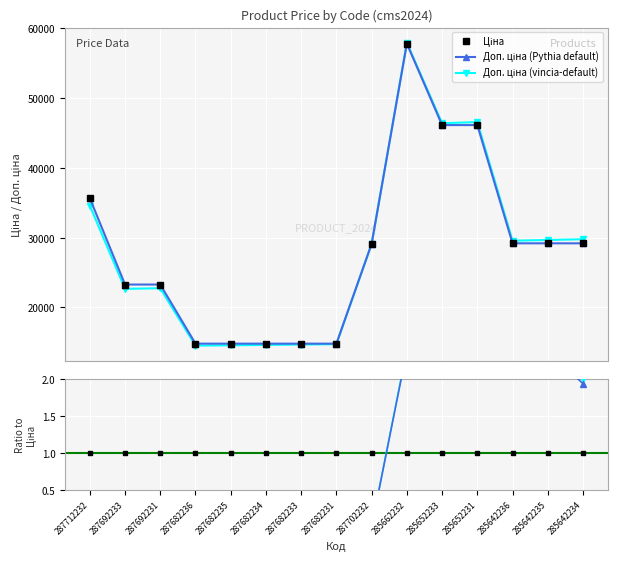

Is it true that Ціна ratio equals -2.2 at 287682234?

False